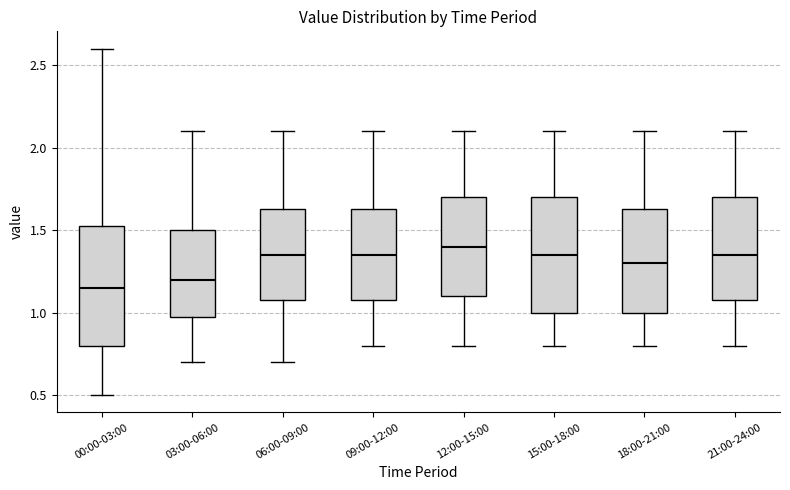

Reading left to right, read every box against the y-axis: the position of its median line, the range the box covers, and the ends of its whiskers. The values are not printed on the chart, so give them approximately, as read against the axis.

00:00-03:00: median 1.15, box 0.80 to 1.55, whiskers 0.50 to 2.60
03:00-06:00: median 1.20, box 1.00 to 1.50, whiskers 0.70 to 2.10
06:00-09:00: median 1.35, box 1.10 to 1.65, whiskers 0.70 to 2.10
09:00-12:00: median 1.35, box 1.10 to 1.65, whiskers 0.80 to 2.10
12:00-15:00: median 1.40, box 1.10 to 1.70, whiskers 0.80 to 2.10
15:00-18:00: median 1.35, box 1.00 to 1.70, whiskers 0.80 to 2.10
18:00-21:00: median 1.30, box 1.00 to 1.65, whiskers 0.80 to 2.10
21:00-24:00: median 1.35, box 1.10 to 1.70, whiskers 0.80 to 2.10